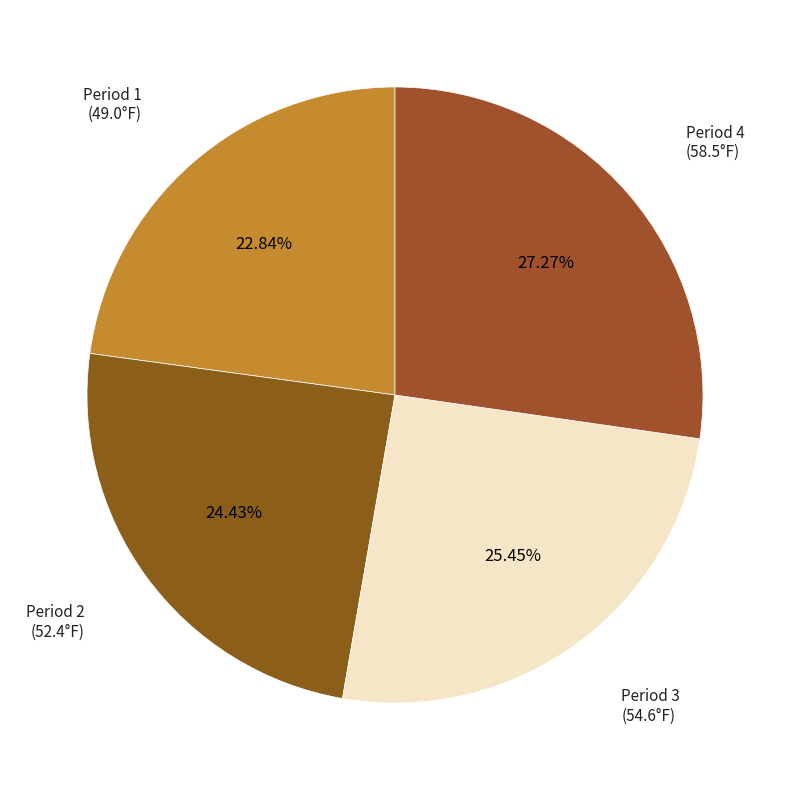

Is the sum of Period 2 and Period 1 greater than half?

No